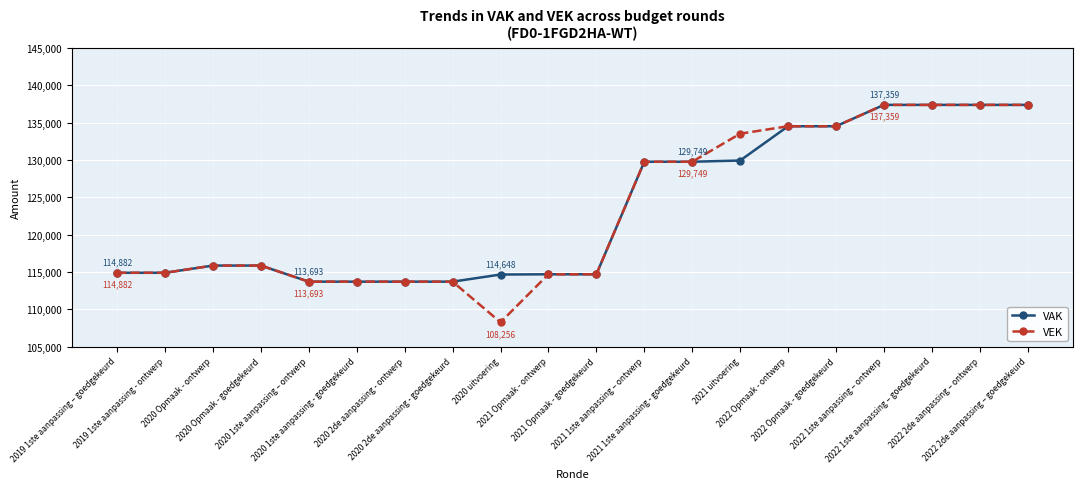

How many values in the VEK series are below 115847?

9